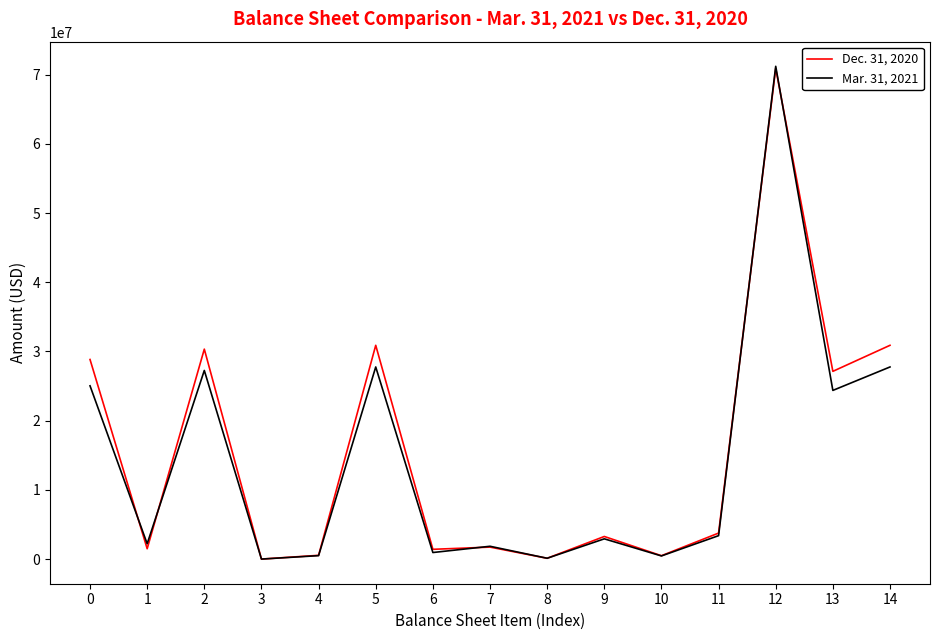

What is the average value of the Dec. 31, 2020 series?

15455821